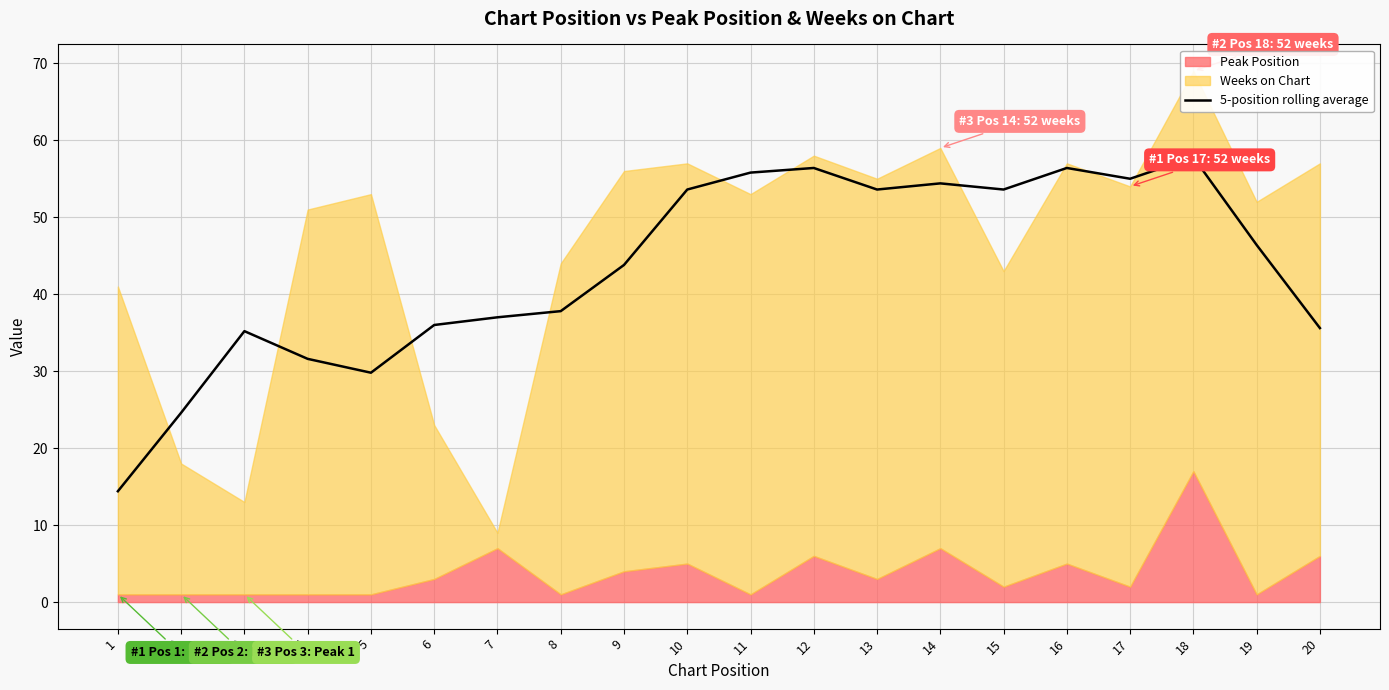

True or false: 5-position rolling average has a value of 29.8 at 5.

True